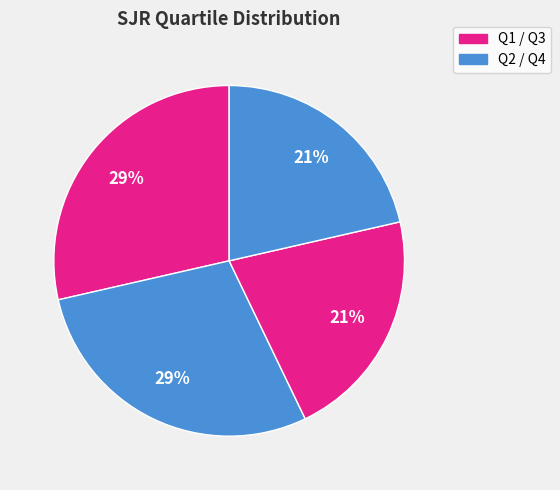

Rank the categories by value from lowest to highest.

Q3, Q4, Q1, Q2